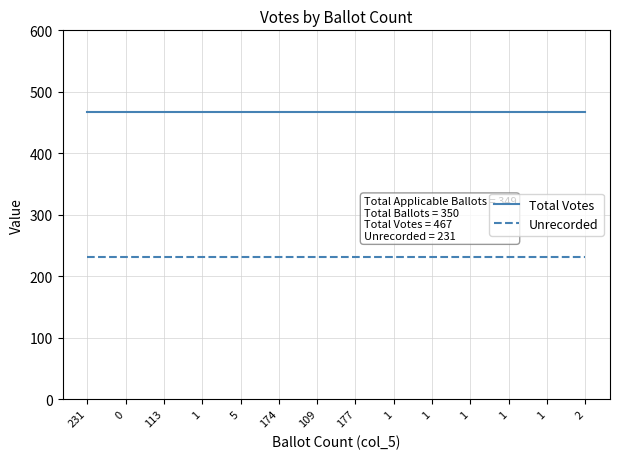

What is the difference between the highest and lowest values at 1?

236